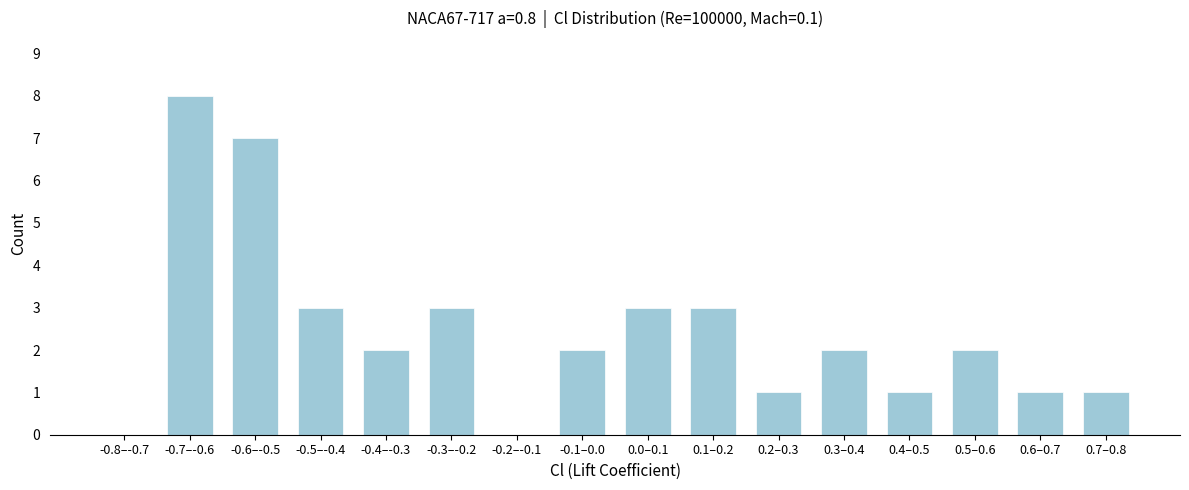

Reading right to left, list all the values displayed in this chart.

0.7–0.8=1	0.6–0.7=1	0.5–0.6=2	0.4–0.5=1	0.3–0.4=2	0.2–0.3=1	0.1–0.2=3	0.0–0.1=3	-0.1–0.0=2	-0.2–-0.1=0	-0.3–-0.2=3	-0.4–-0.3=2	-0.5–-0.4=3	-0.6–-0.5=7	-0.7–-0.6=8	-0.8–-0.7=0